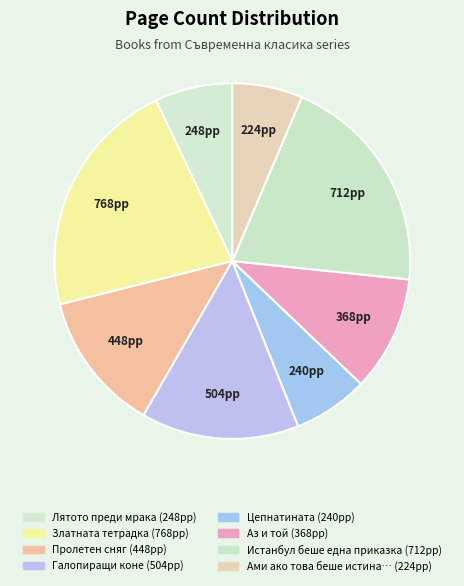

How many slices are in this pie chart?

8